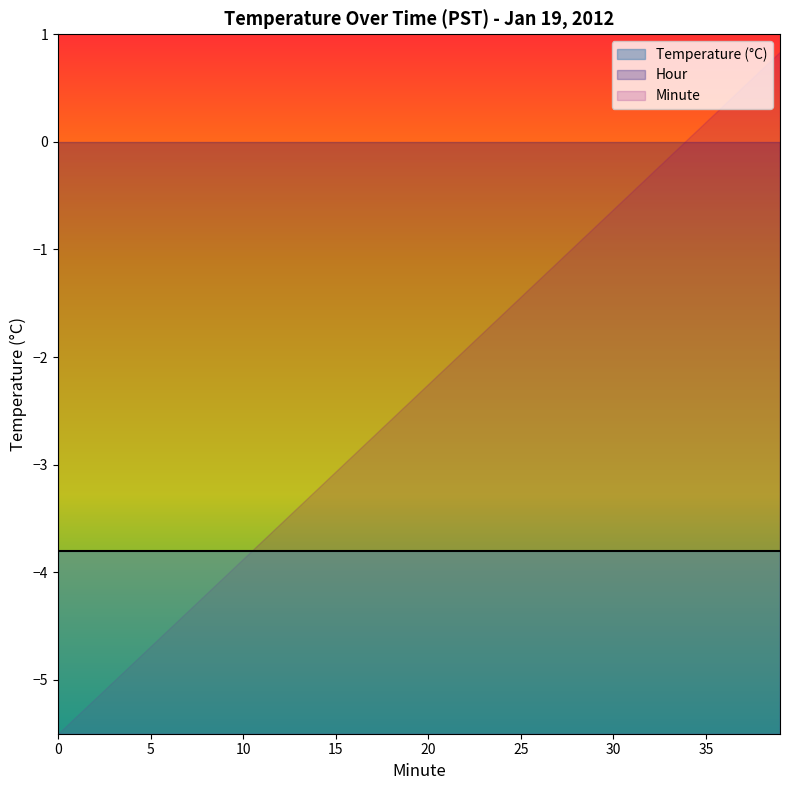

Reading left to right, extract all data points from this chart.

Hour: 0=0.0	1=0.0	2=0.0	3=0.0	4=0.0	5=0.0	6=0.0	7=0.0	8=0.0	9=0.0	10=0.0	11=0.0	12=0.0	13=0.0	14=0.0	15=0.0	16=0.0	17=0.0	18=0.0	19=0.0
Minute: 0=0.0	1=1.0	2=2.0	3=3.0	4=4.0	5=5.0	6=6.0	7=7.0	8=8.0	9=9.0	10=10.0	11=11.0	12=12.0	13=13.0	14=14.0	15=15.0	16=16.0	17=17.0	18=18.0	19=19.0
Value: 0=-3.8	1=-3.8	2=-3.8	3=-3.8	4=-3.8	5=-3.8	6=-3.8	7=-3.8	8=-3.8	9=-3.8	10=-3.8	11=-3.8	12=-3.8	13=-3.8	14=-3.8	15=-3.8	16=-3.8	17=-3.8	18=-3.8	19=-3.8